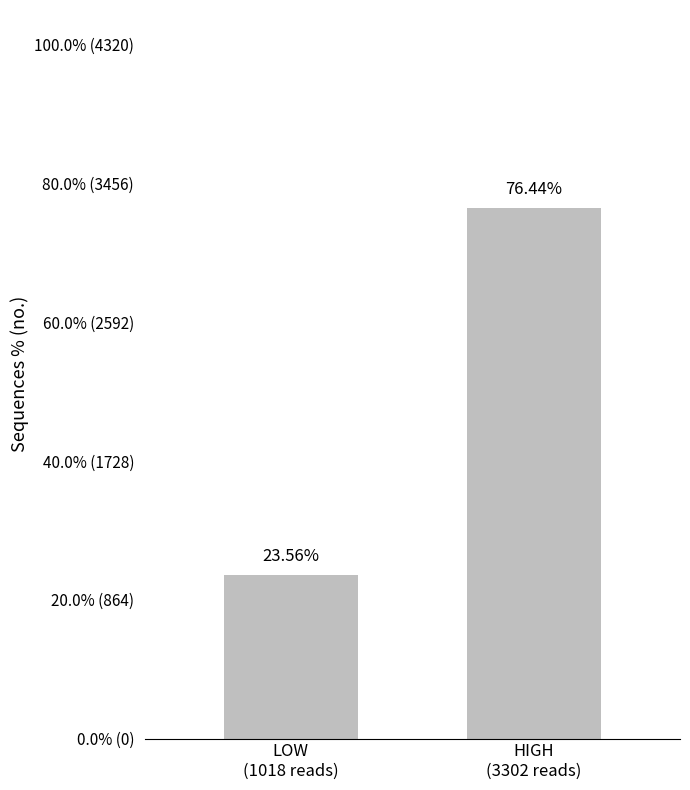

What is the change in value from LOW
(1018 reads) to HIGH
(3302 reads)?

+52.9